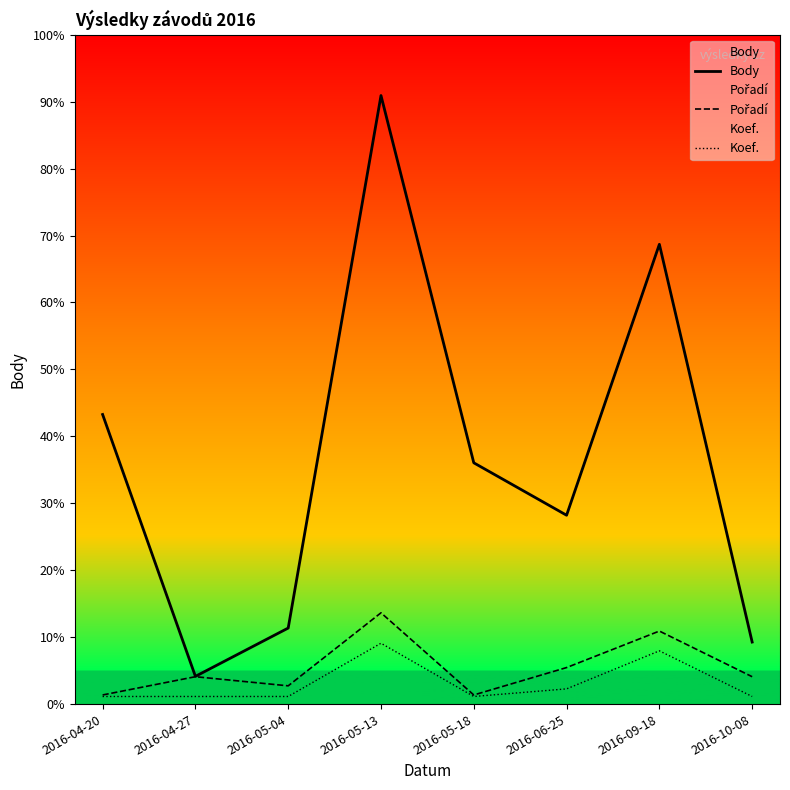

Where is the first local minimum for Pořadí?

2016-05-04